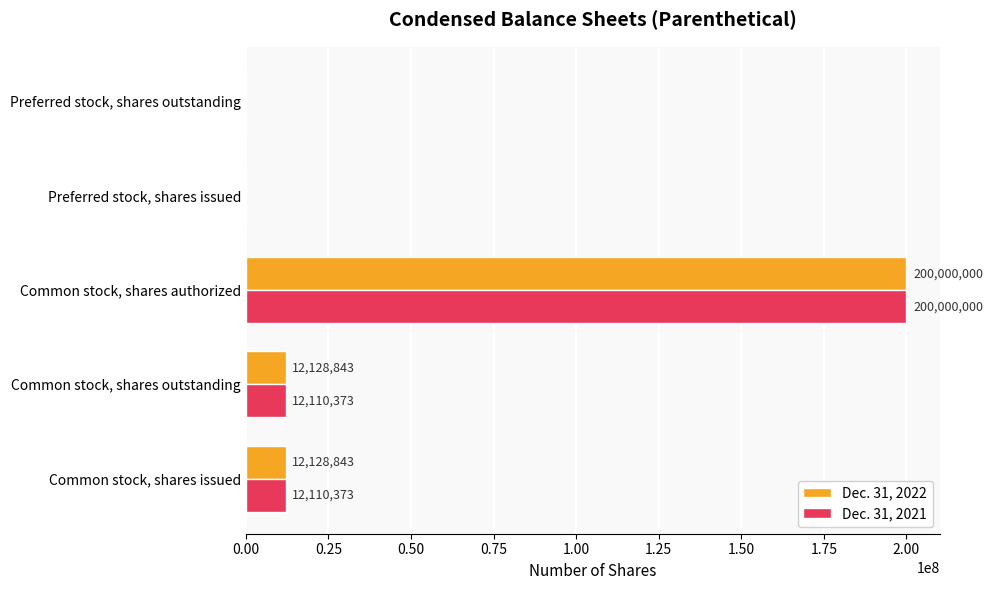

What is the sum of the Dec. 31, 2022 values at Preferred stock, shares issued and Common stock, shares authorized?

200000000